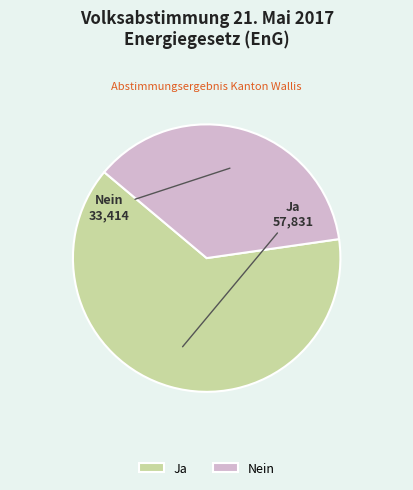

Is the sum of Ja and Nein greater than half?

Yes